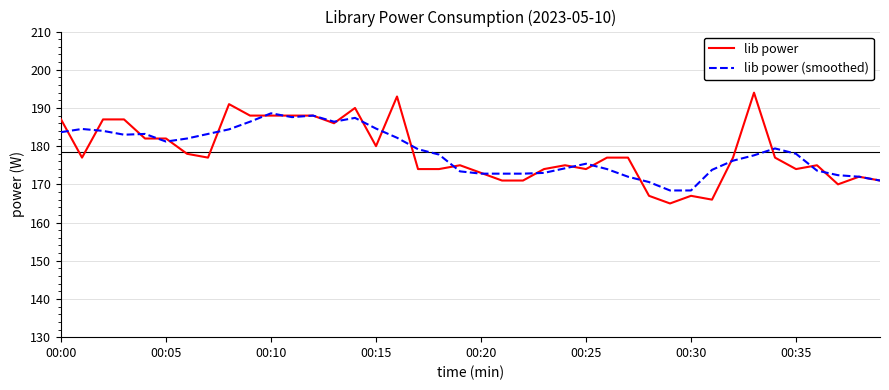

Which series has the largest range (max minus min)?

lib power